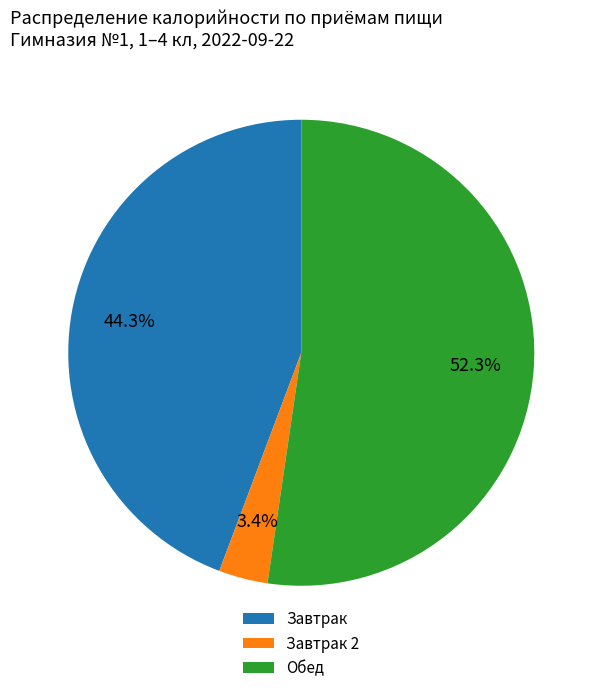

Is there a majority slice in this chart?

Yes